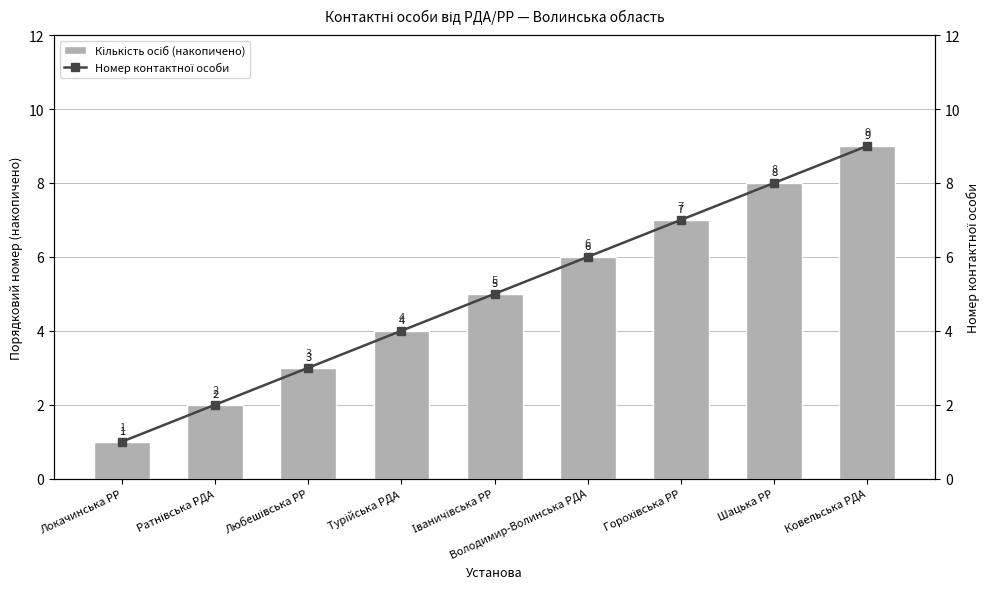

Reading left to right, extract all data points from this chart.

Кількість осіб (накопичено): Локачинська РР=1	Ратнівська РДА=2	Любешівська РР=3	Турійська РДА=4	Іваничівська РР=5	Володимир-Волинська РДА=6	Горохівська РР=7	Шацька РР=8	Ковельська РДА=9
Номер контактної особи: Локачинська РР=1	Ратнівська РДА=2	Любешівська РР=3	Турійська РДА=4	Іваничівська РР=5	Володимир-Волинська РДА=6	Горохівська РР=7	Шацька РР=8	Ковельська РДА=9